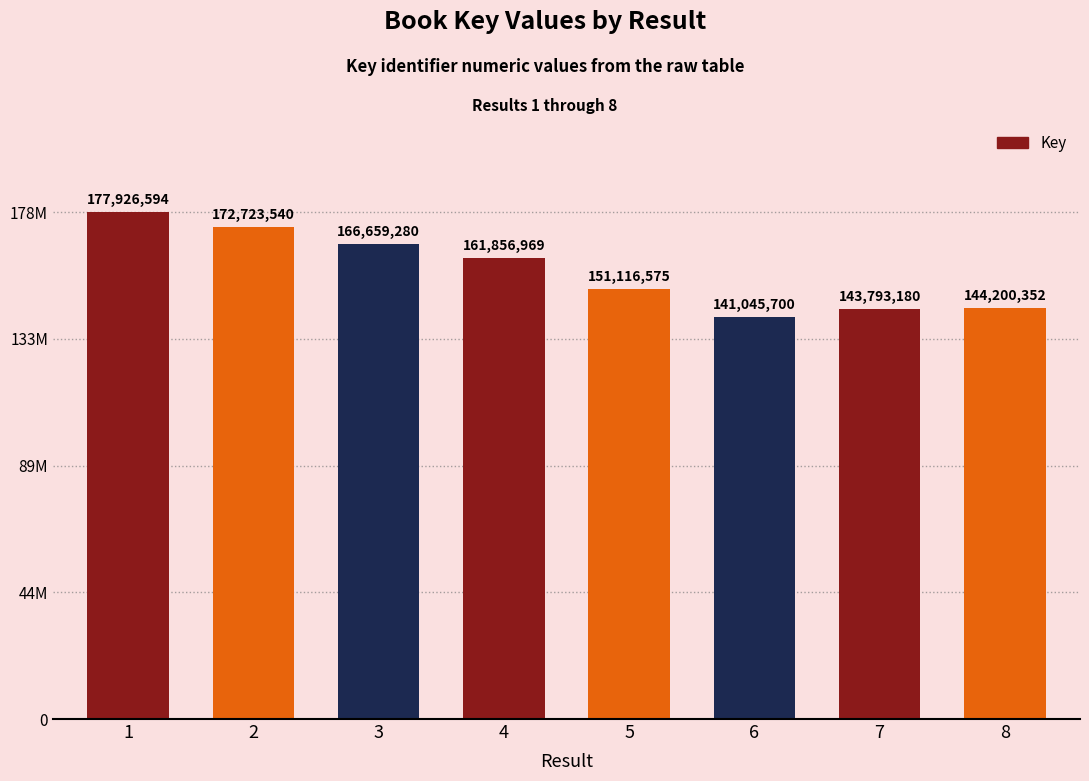

Reading left to right, extract all data points from this chart.

1=177926594	2=172723540	3=166659280	4=161856969	5=151116575	6=141045700	7=143793180	8=144200352